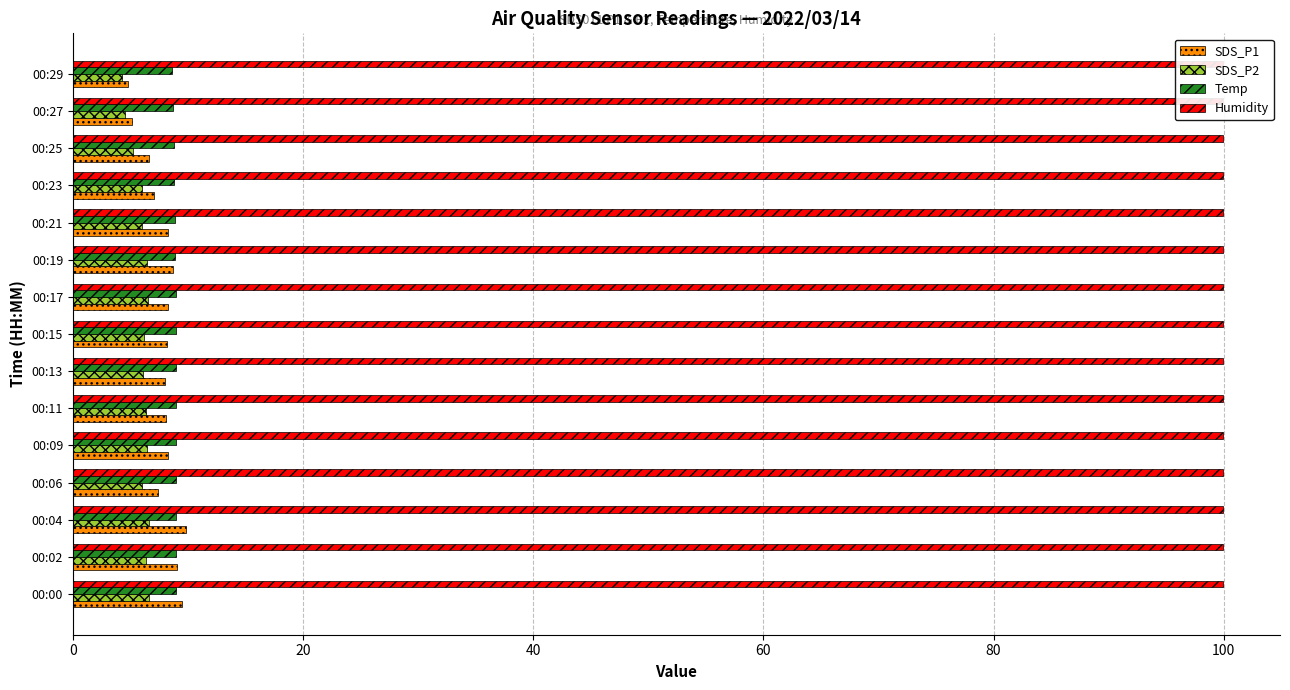

True or false: Temp has a value of 3.9 at 00:11.

False